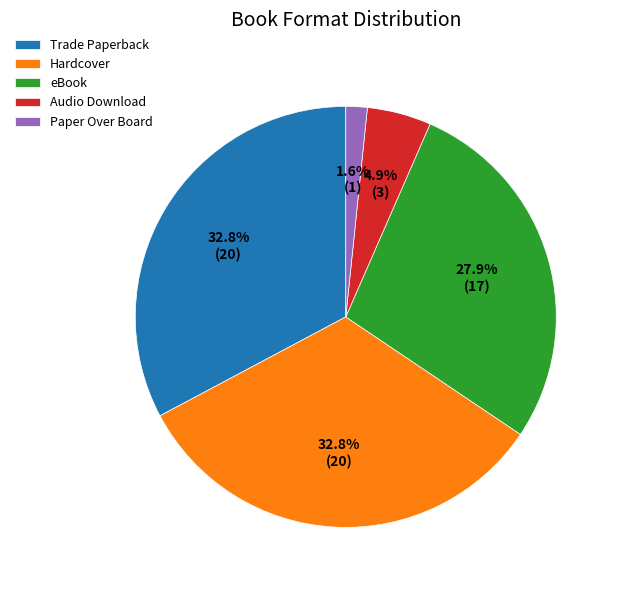

Which category has the smallest portion of the pie?

Paper Over Board